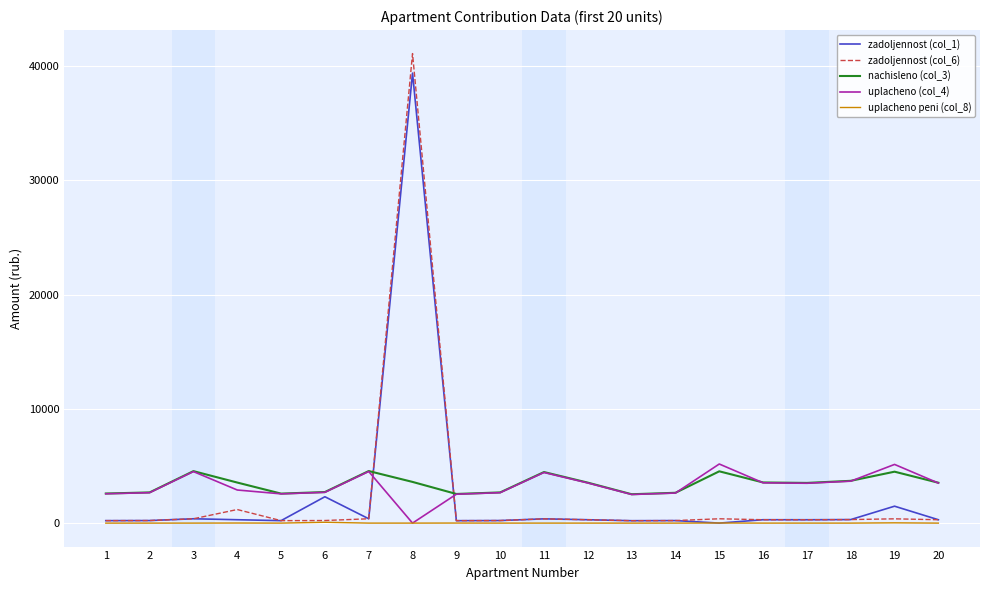

What are all the series names shown in the legend?

zadoljennost (col_1), zadoljennost (col_6), nachisleno (col_3), uplacheno (col_4), uplacheno peni (col_8)